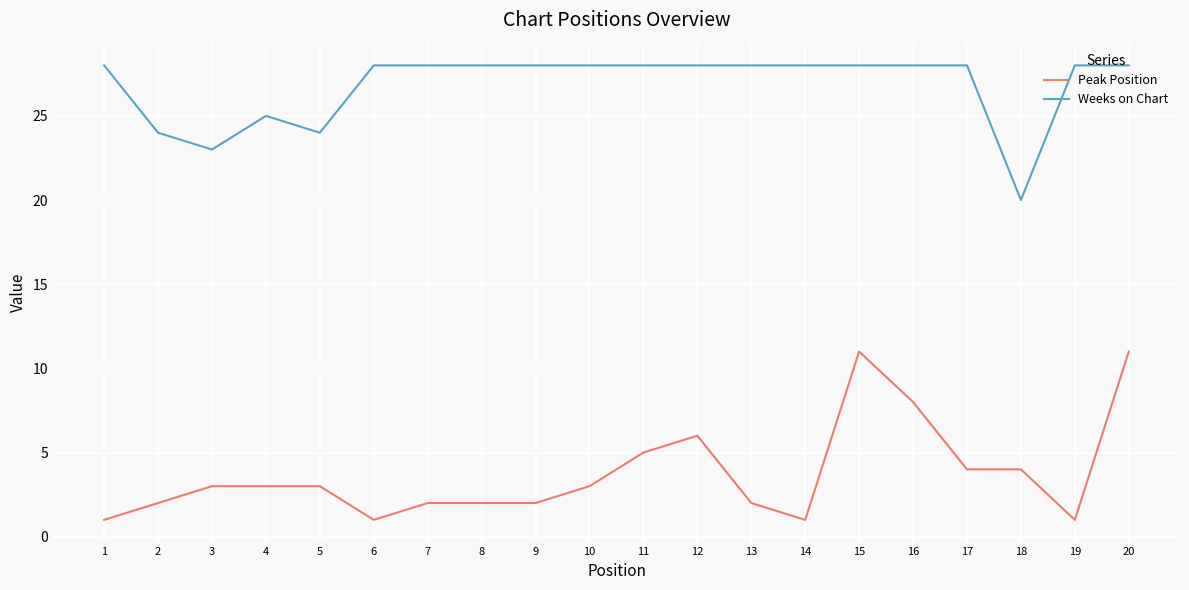

True or false: Weeks on Chart and Peak Position intersect in this chart.

False